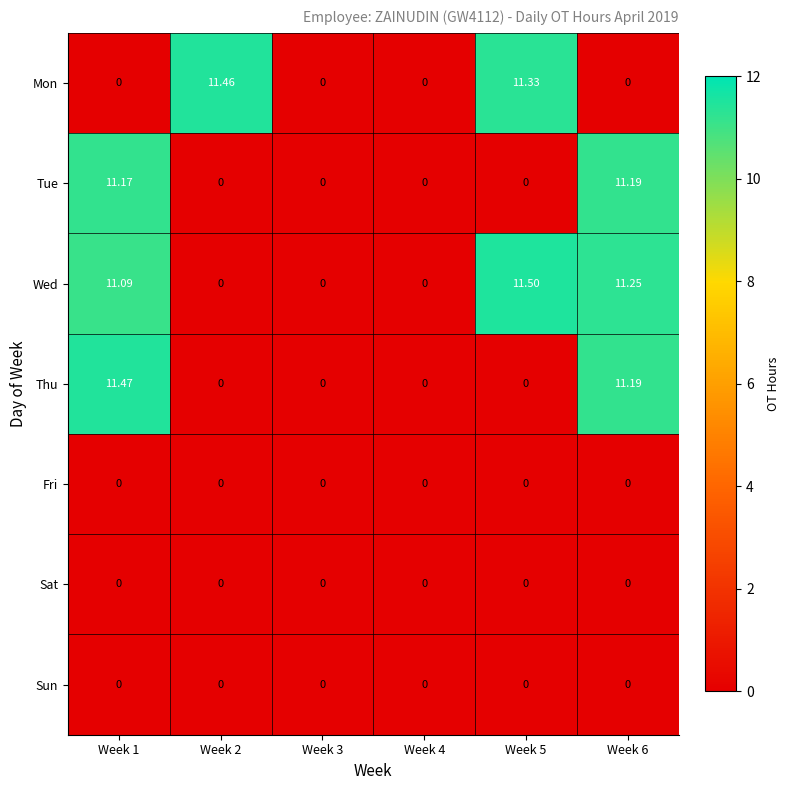

Which series has the widest spread of values?

Wed